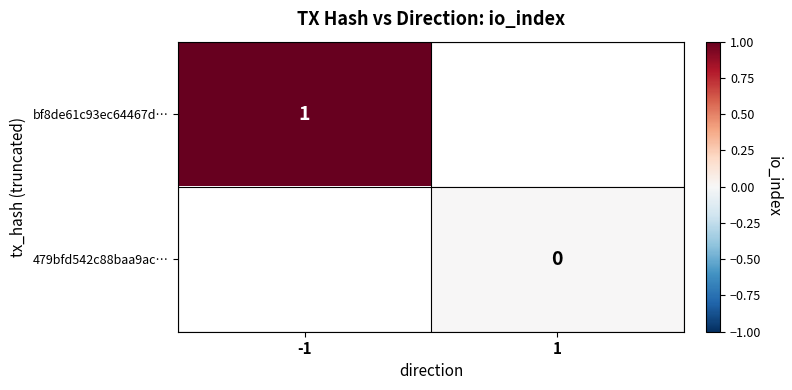

Count the number of data series in this chart.

2